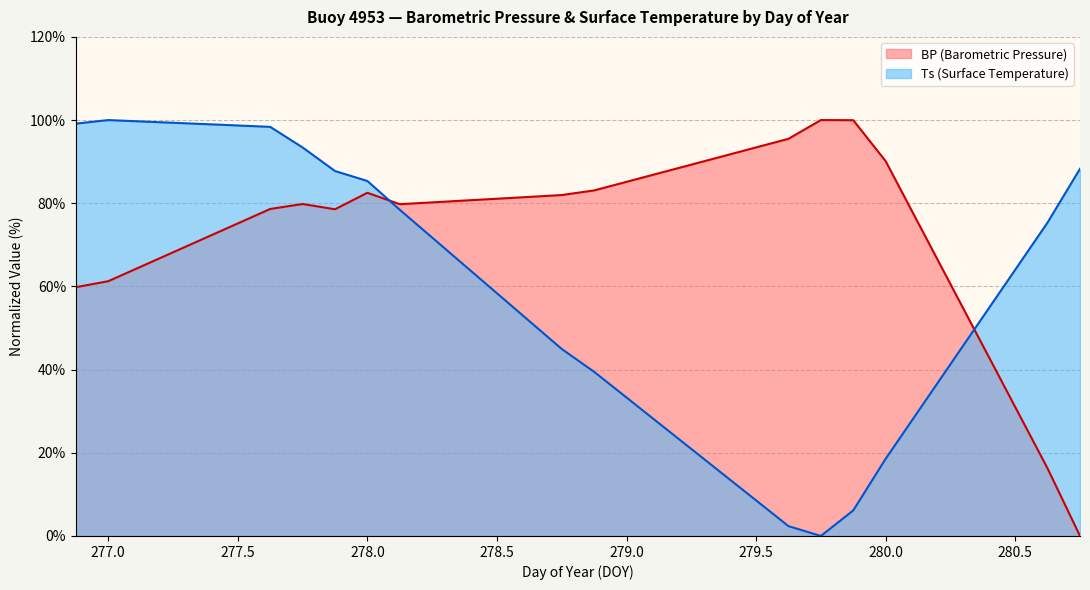

Reading left to right, transcribe all the data shown in this chart.

BP: 276.875=59.8	277.0=61.3	277.125=64.7	277.25=68.2	277.375=71.7	277.5=75.1	277.625=78.6	277.75=79.8	277.875=78.6	278.0=82.5	278.125=79.8	278.25=80.2	278.375=80.7	278.5=81.1	278.625=81.5	278.75=82.0	278.875=83.1	279.0=85.2	279.125=87.2	279.25=89.3	279.375=91.4	279.5=93.4	279.625=95.5	279.75=100.0	279.875=100.0	280.0=90.1	280.125=75.3	280.25=60.6	280.375=45.8	280.5=31.0	280.625=16.2	280.75=0.0
Ts: 276.875=99.1	277.0=100.0	277.125=99.7	277.25=99.4	277.375=99.0	277.5=98.7	277.625=98.4	277.75=93.4	277.875=87.8	278.0=85.4	278.125=78.4	278.25=71.7	278.375=65.1	278.5=58.4	278.625=51.7	278.75=45.0	278.875=39.5	279.0=33.3	279.125=27.1	279.25=20.9	279.375=14.7	279.5=8.6	279.625=2.4	279.75=0.0	279.875=6.1	280.0=18.6	280.125=29.9	280.25=41.3	280.375=52.7	280.5=64.0	280.625=75.4	280.75=88.3